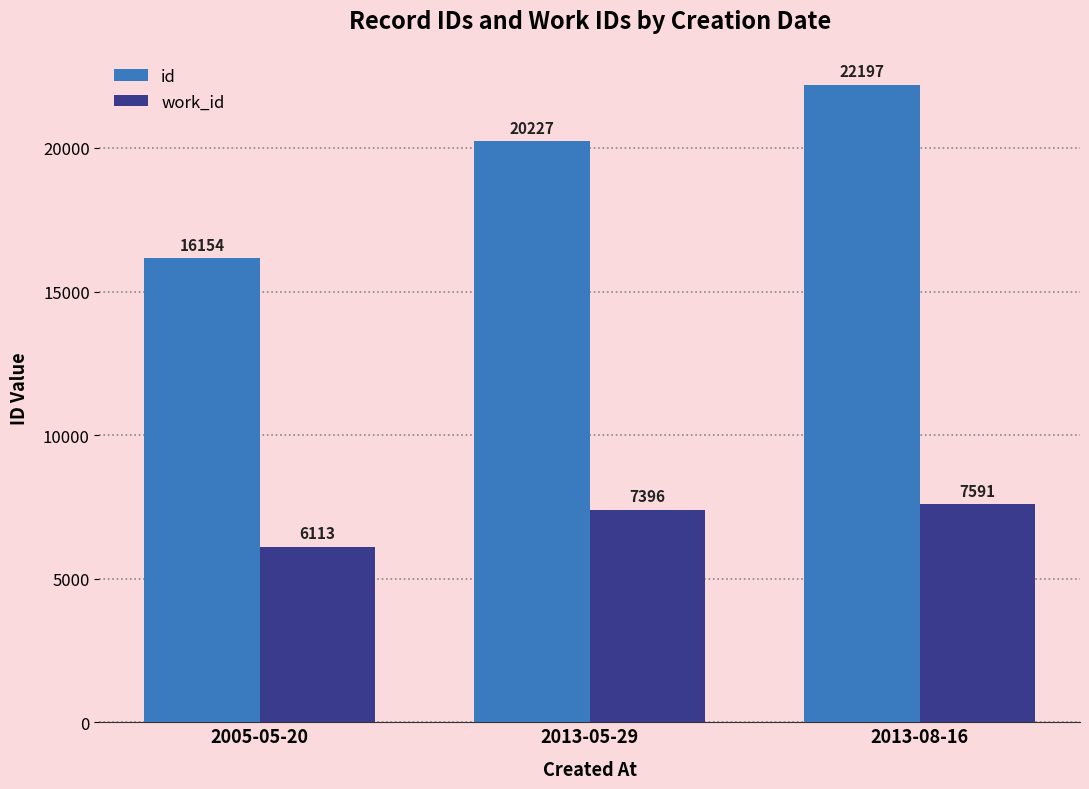

What is the maximum value for id?

22197